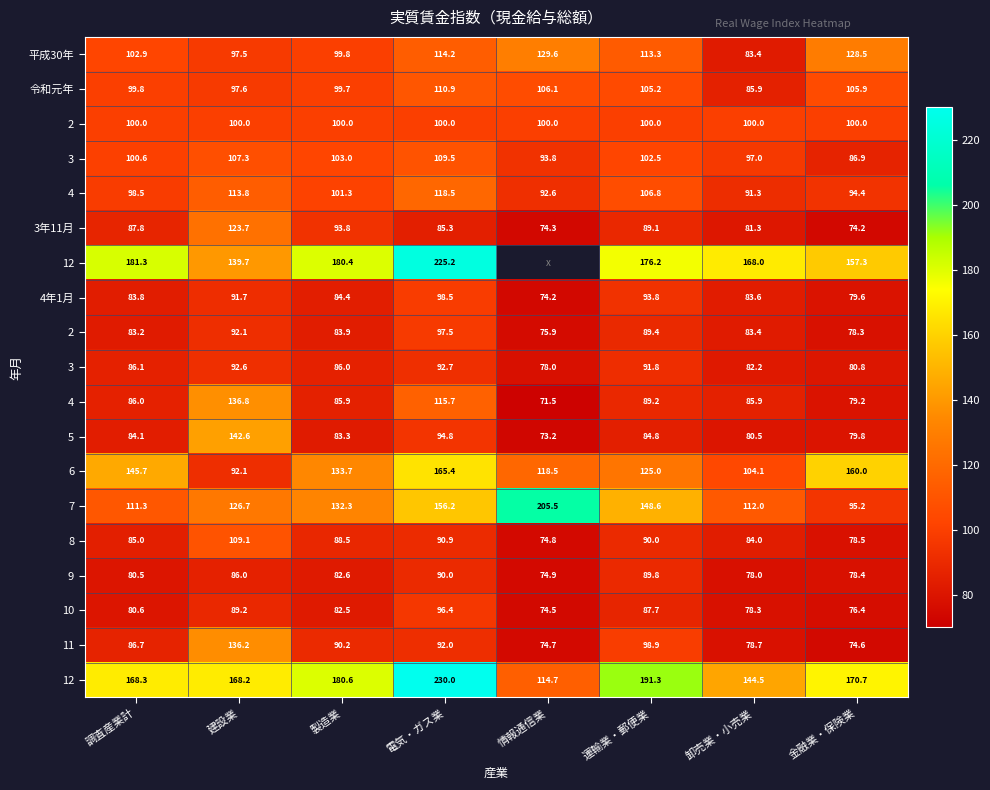

What is the greatest value displayed?

230.0